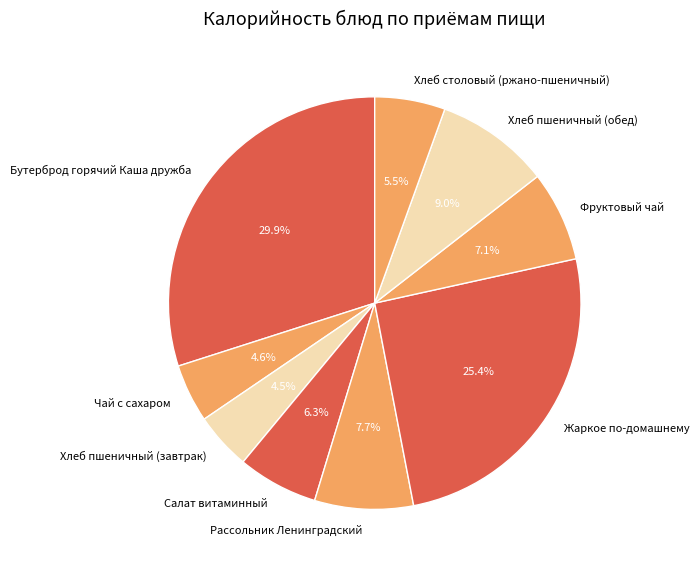

How many slices are in this pie chart?

9